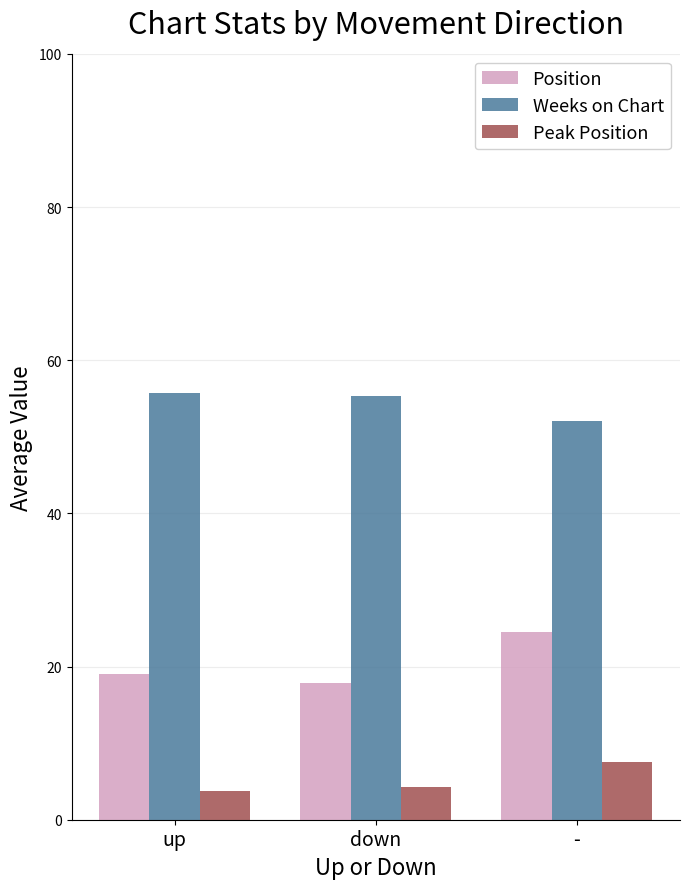

Is the value of Weeks on Chart at up greater than the value of Peak Position at down?

Yes